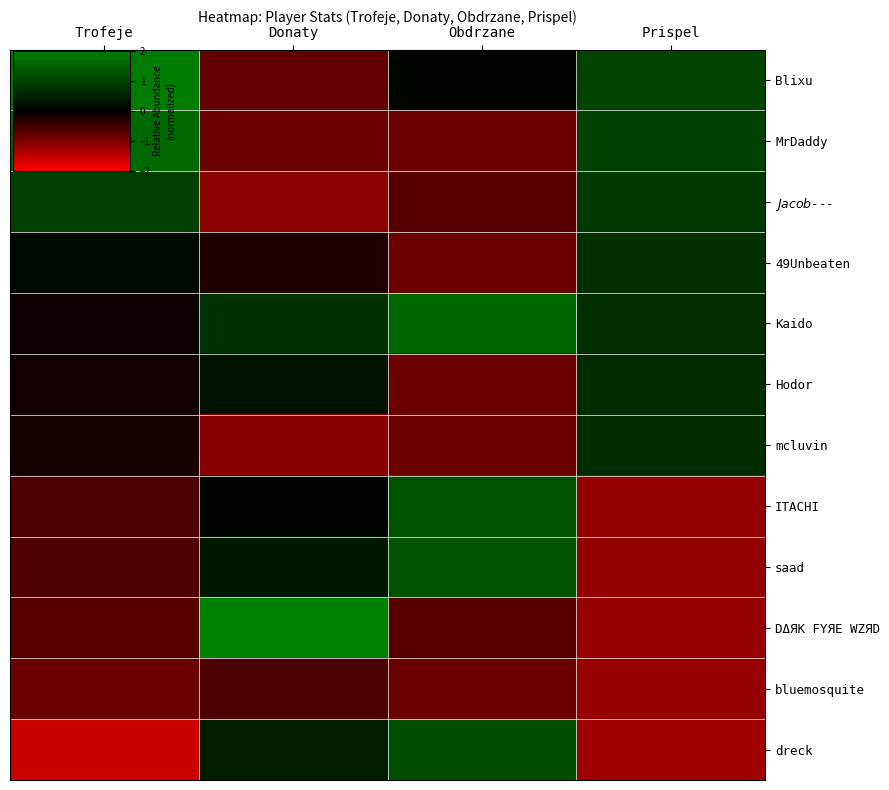

List the series in order of their peak value, highest first.

DΔЯK FYЯE WZЯD, Blixu, MrDaddy, Kaido, saad, ITACHI, dreck, $Jacob$---, 49Unbeaten, Hodor, mcluvin, bluemosquite